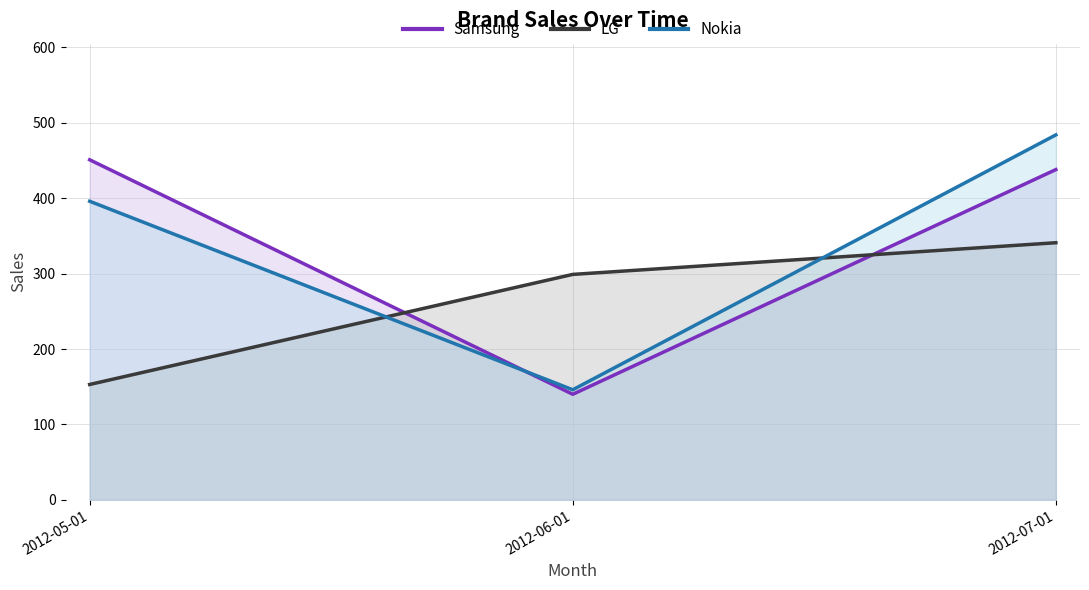

At which label is Nokia closest to 315?

2012-05-01